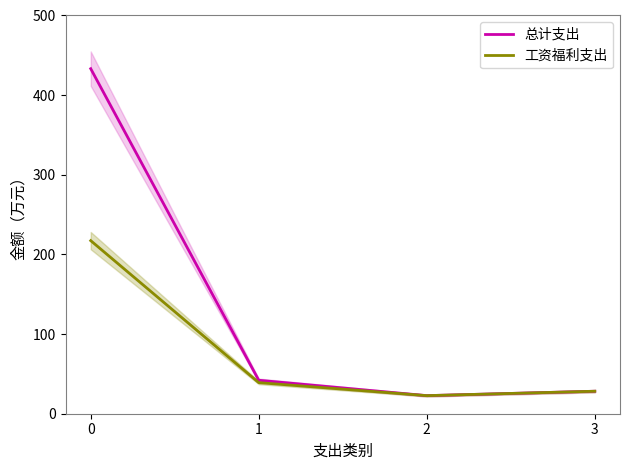

How many data points in 总计支出 are less than 42?

2